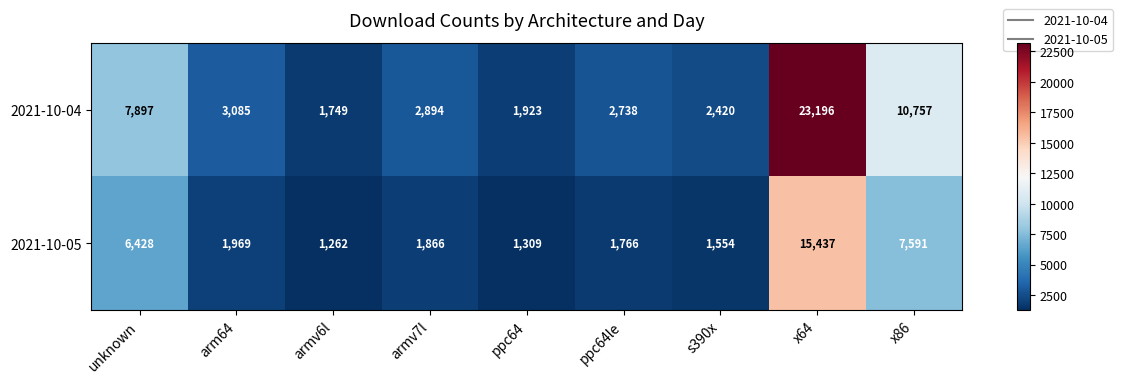

Which label corresponds to the smallest value in the chart?

armv6l